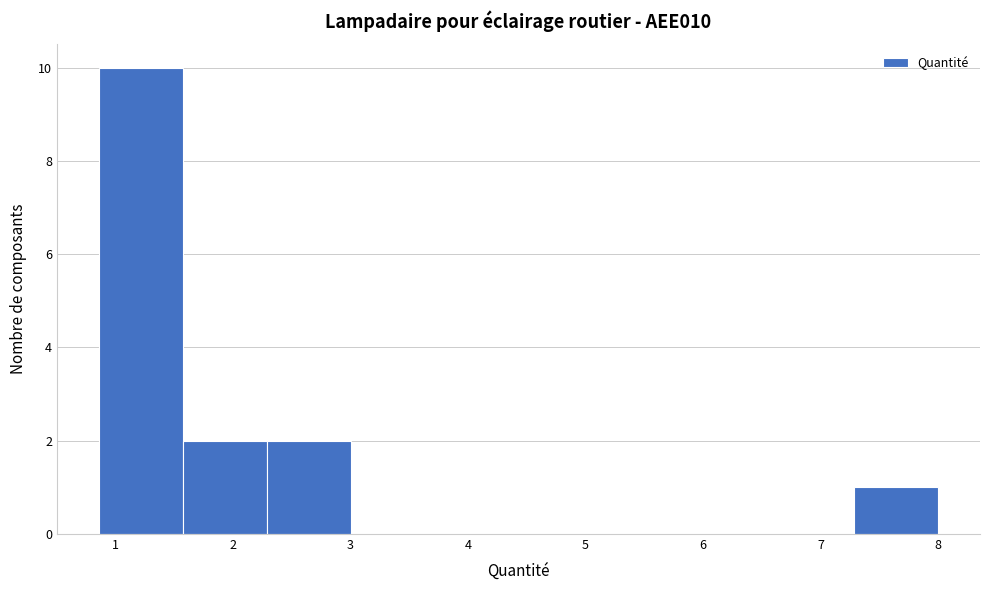

Which range on the x-axis has the tallest bar?

0.9 to 1.6